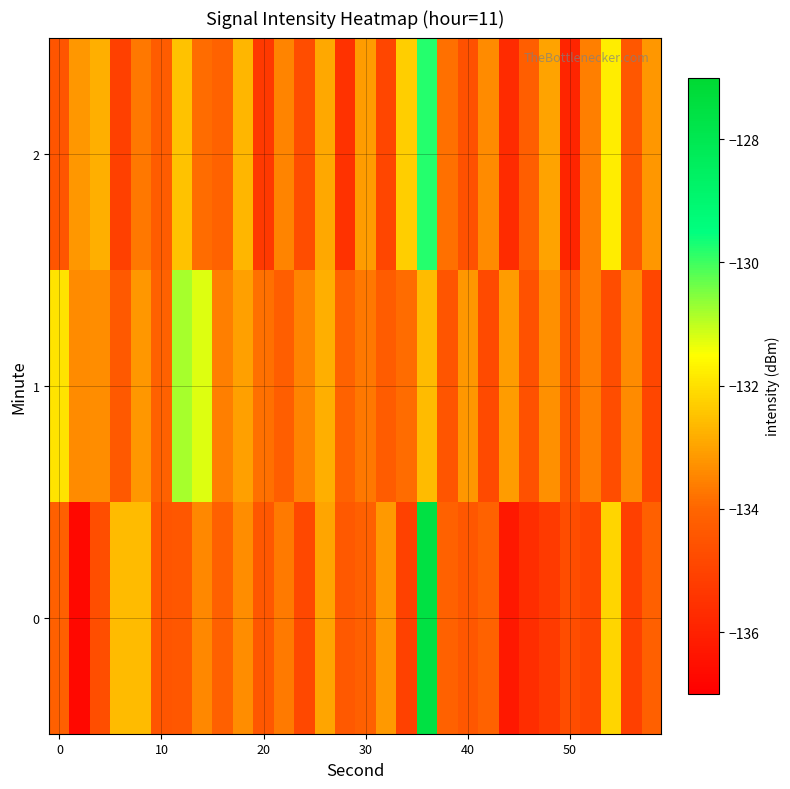

Reading left to right, transcribe all the data shown in this chart.

0: -134.2	-136.8	-134.7	-132.6	-132.6	-134.5	-134.4	-133.4	-134.2	-133.3	-134.4	-133.7	-134.9	-133.0	-134.4	-134.2	-133.2	-135.1	-127.6	-134.1	-134.4	-134.1	-136.3	-135.7	-135.3	-134.7	-134.9	-132.2	-135.1	-134.1
1: -132.0	-133.4	-133.4	-134.4	-133.2	-134.1	-130.8	-131.3	-133.6	-133.0	-133.8	-134.2	-133.5	-132.8	-134.1	-133.7	-134.3	-133.9	-132.6	-134.5	-133.2	-134.8	-133.1	-134.6	-133.3	-134.4	-133.6	-134.7	-133.4	-134.9
2: -134.5	-133.2	-132.8	-135.1	-133.7	-134.3	-132.5	-133.9	-134.1	-132.7	-135.3	-133.5	-134.7	-132.9	-135.5	-133.1	-134.9	-132.3	-129.8	-133.8	-134.6	-133.4	-135.7	-134.2	-133.0	-135.9	-133.6	-131.8	-134.4	-133.2